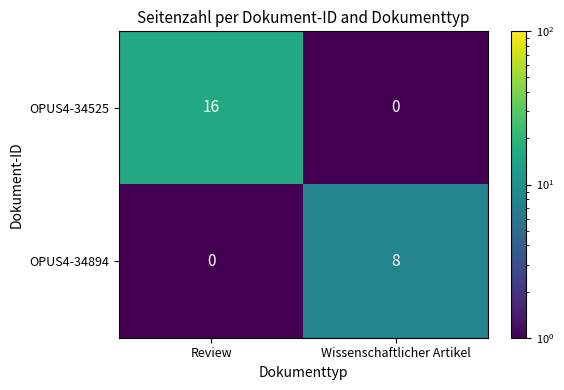

What is the difference between the highest and lowest values at Review?

16